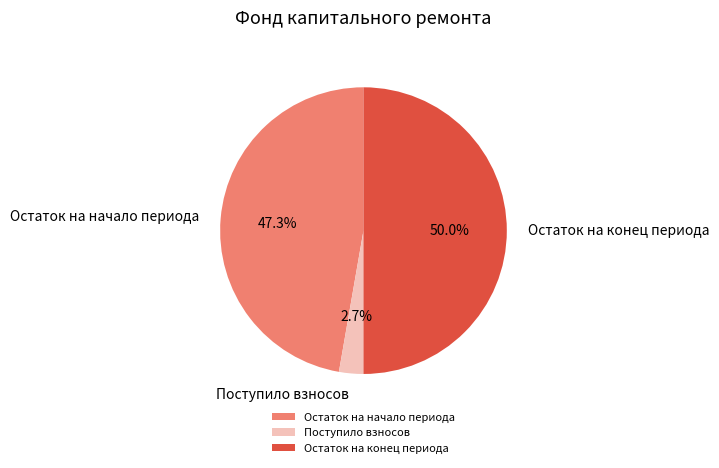

Is Поступило взносов the majority of the pie?

No